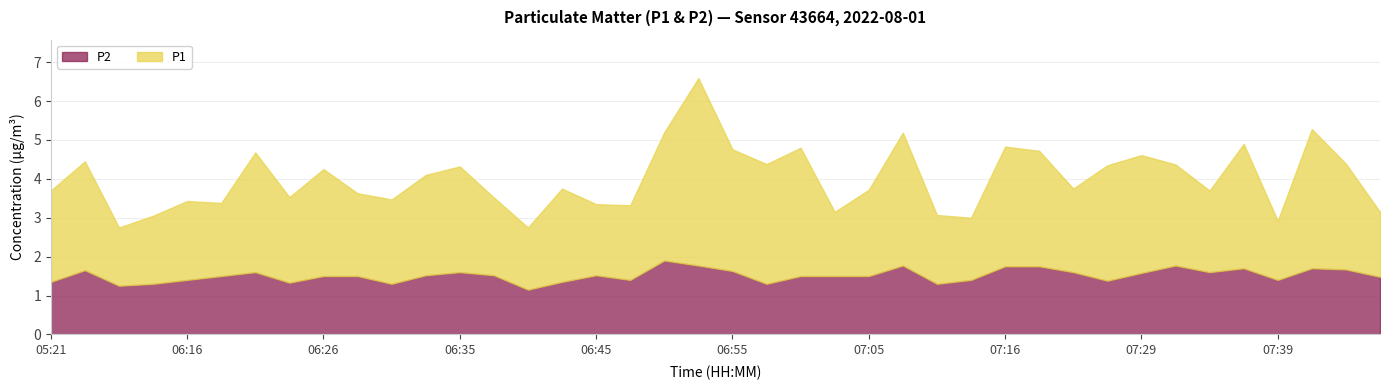

How many lines are shown in the chart?

2